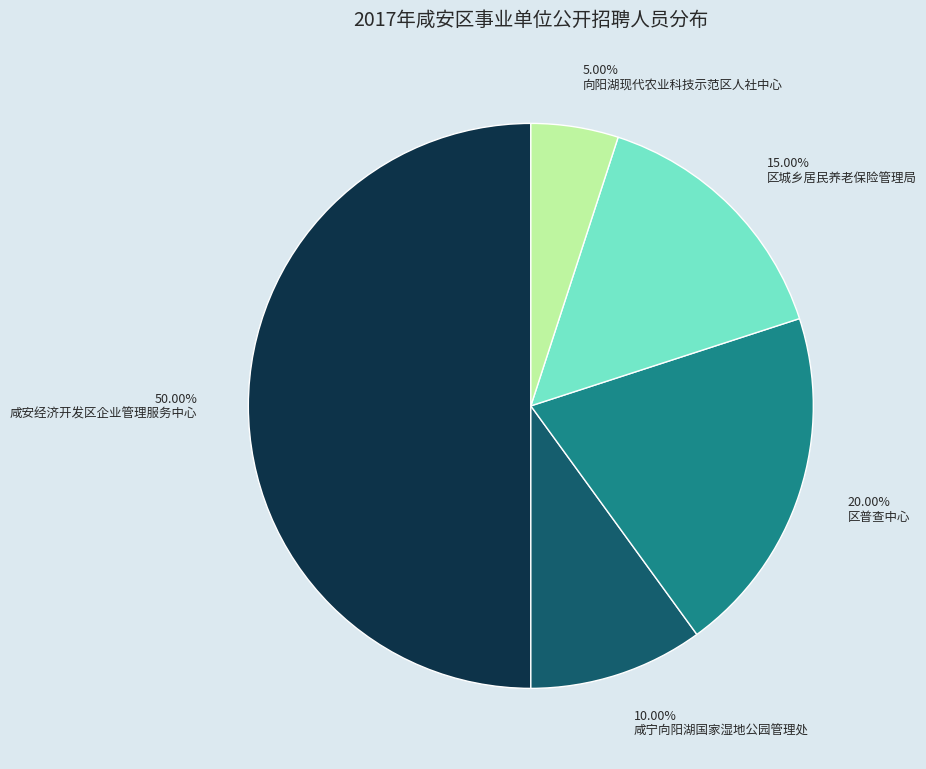

Which category has the biggest portion of the pie?

咸安经济开发区企业管理服务中心